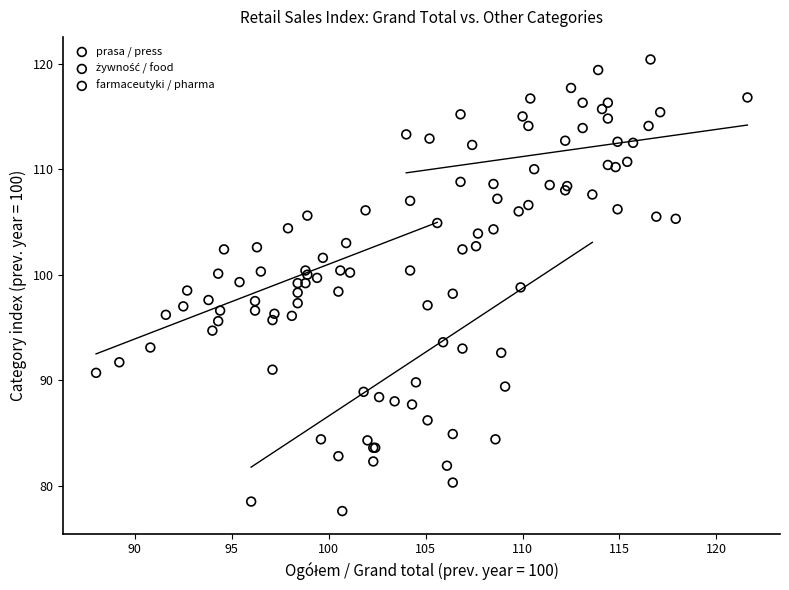

Which series has the widest spread of Y values?

prasa / press